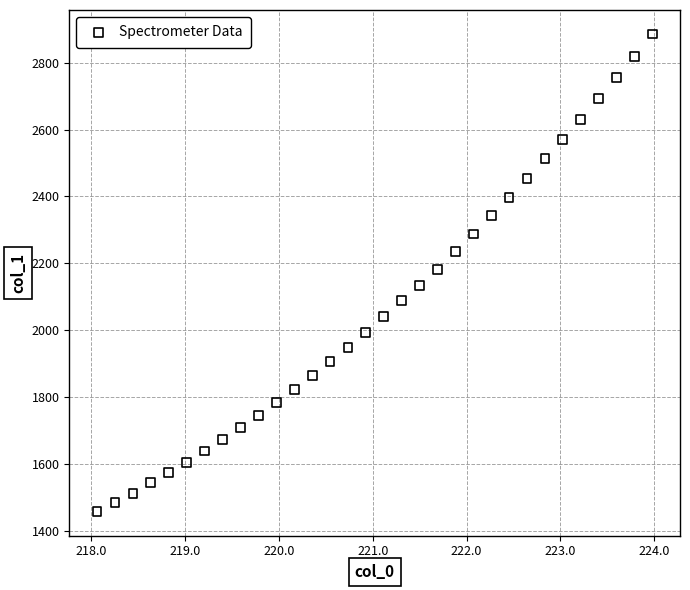

What is the range of Y values (max minus min)?

1430.3